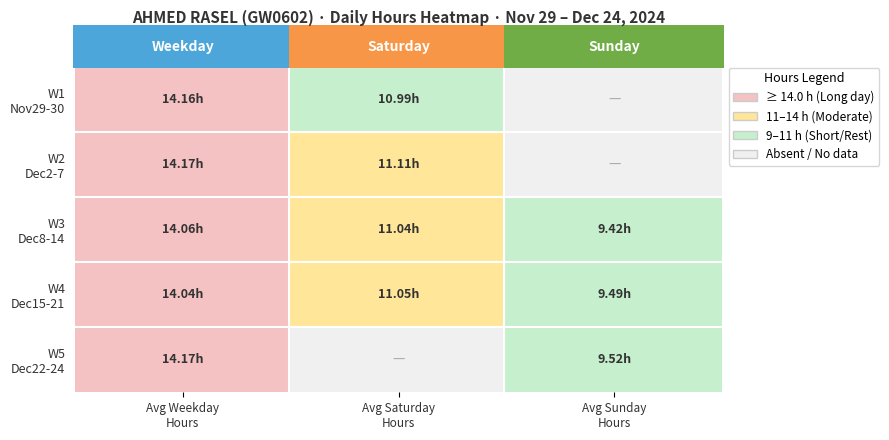

True or false: 6-Fri has a value of 3.9 at 0.

False